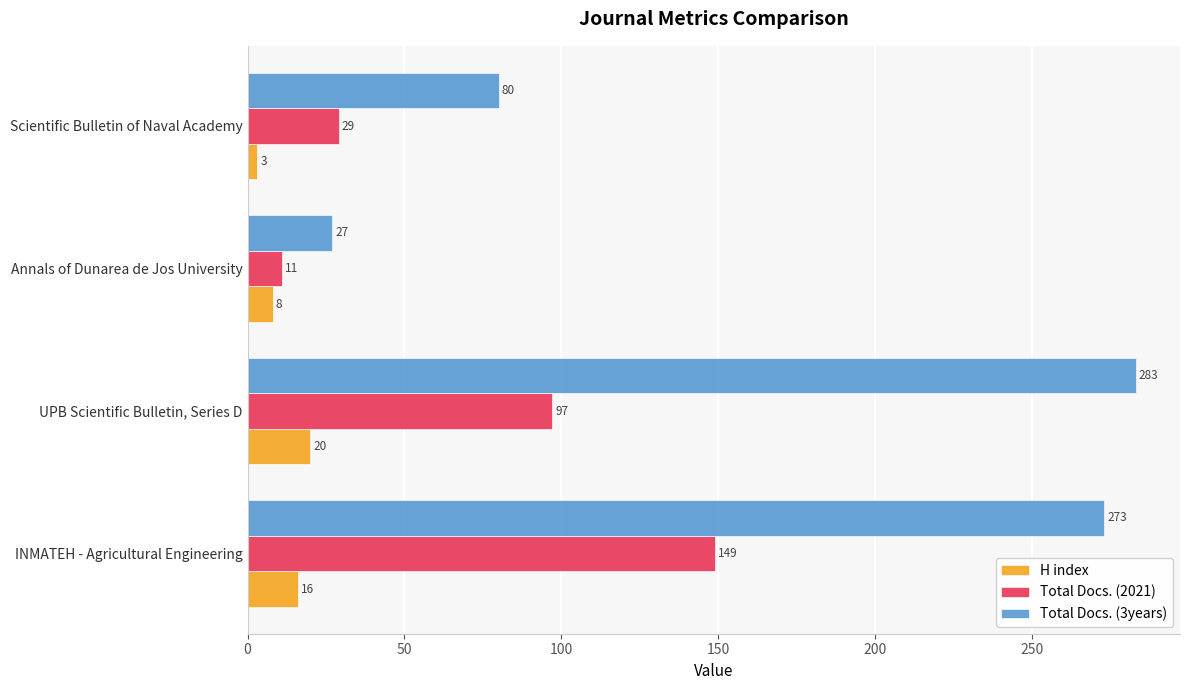

What is the difference between the maximum and second lowest values in the Total Docs. (3years) series?

203